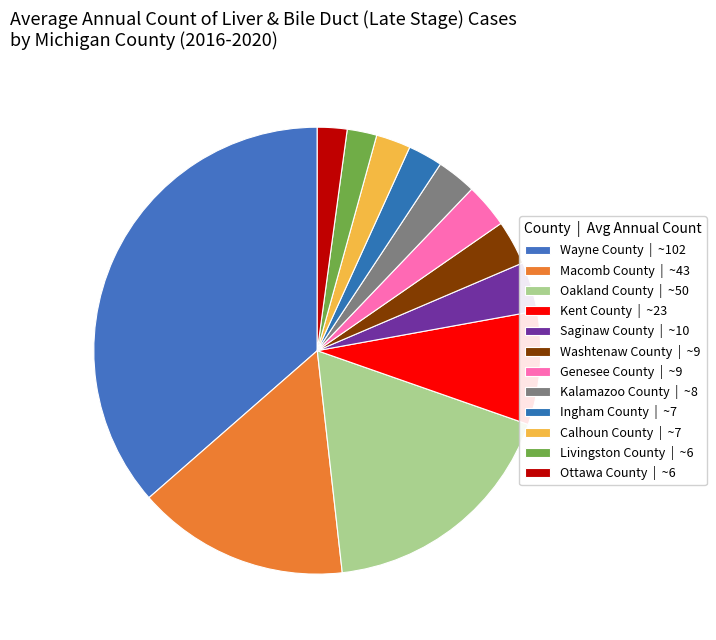

What is the smallest slice in the pie chart?

Livingston County